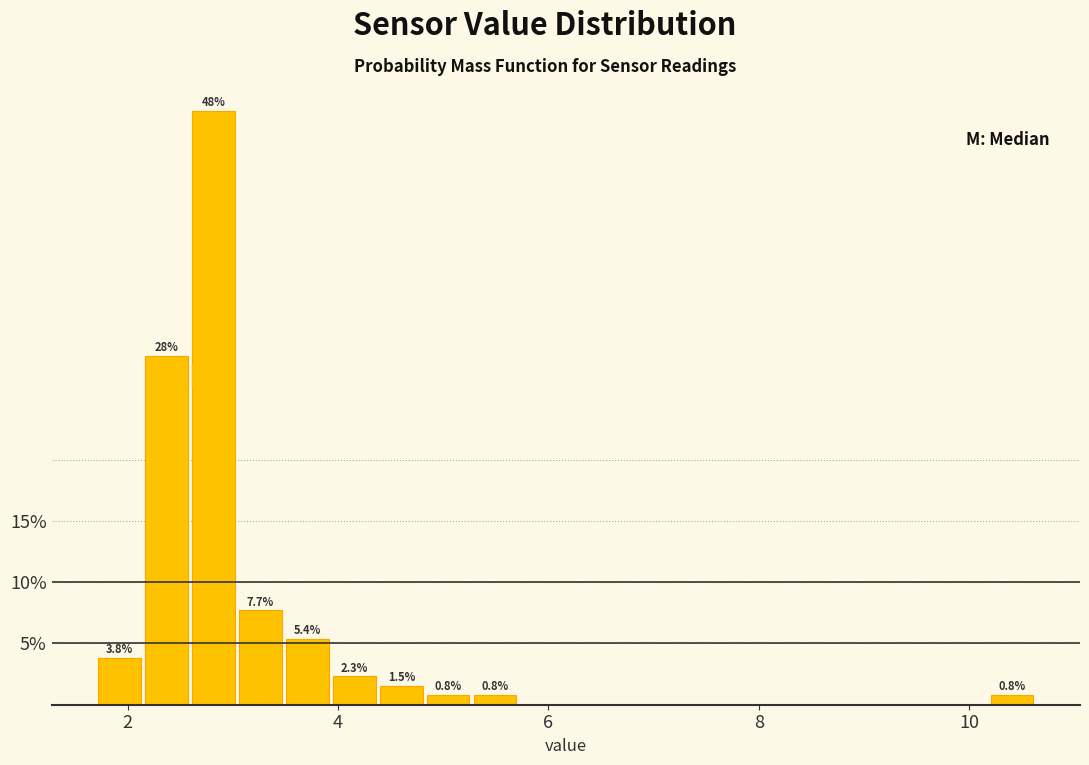

Read against the x-axis, roughly where is the centre of the tallest bar?

2.8